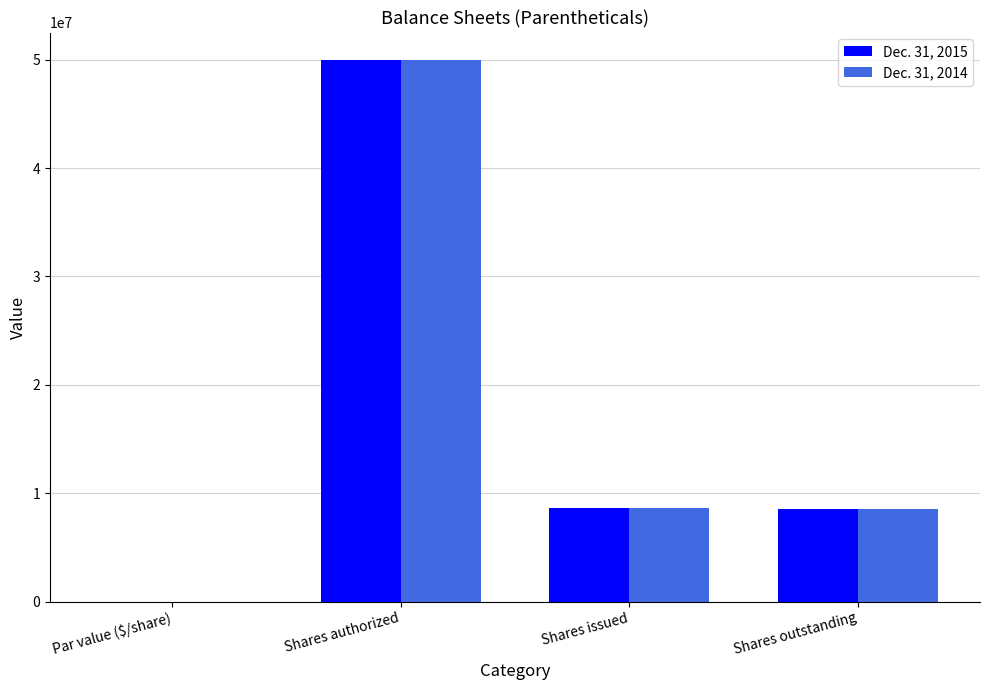

What is the sum of all Dec. 31, 2015 values?

67084066.0